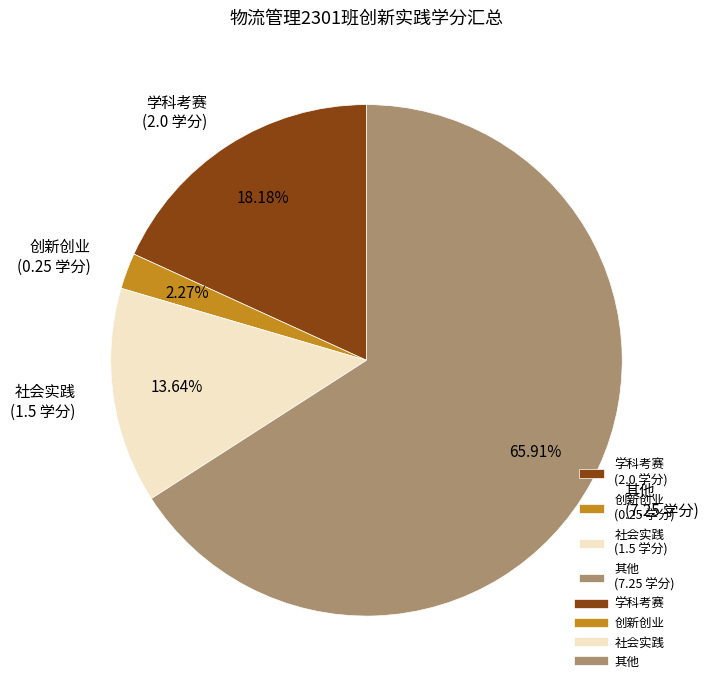

Which slice is the smallest?

创新创业